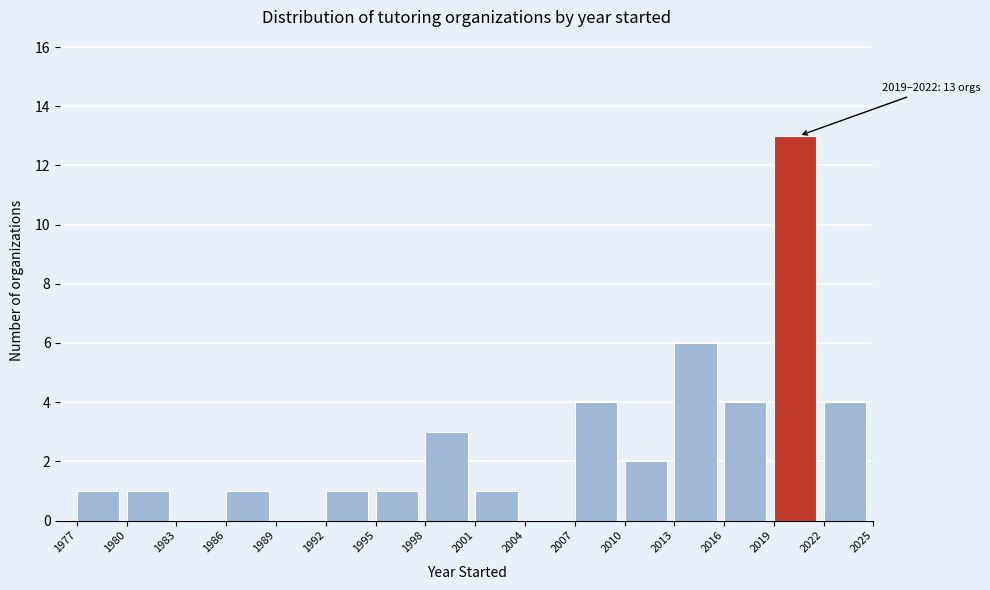

Which range on the x-axis has the tallest bar?

2019 to 2022